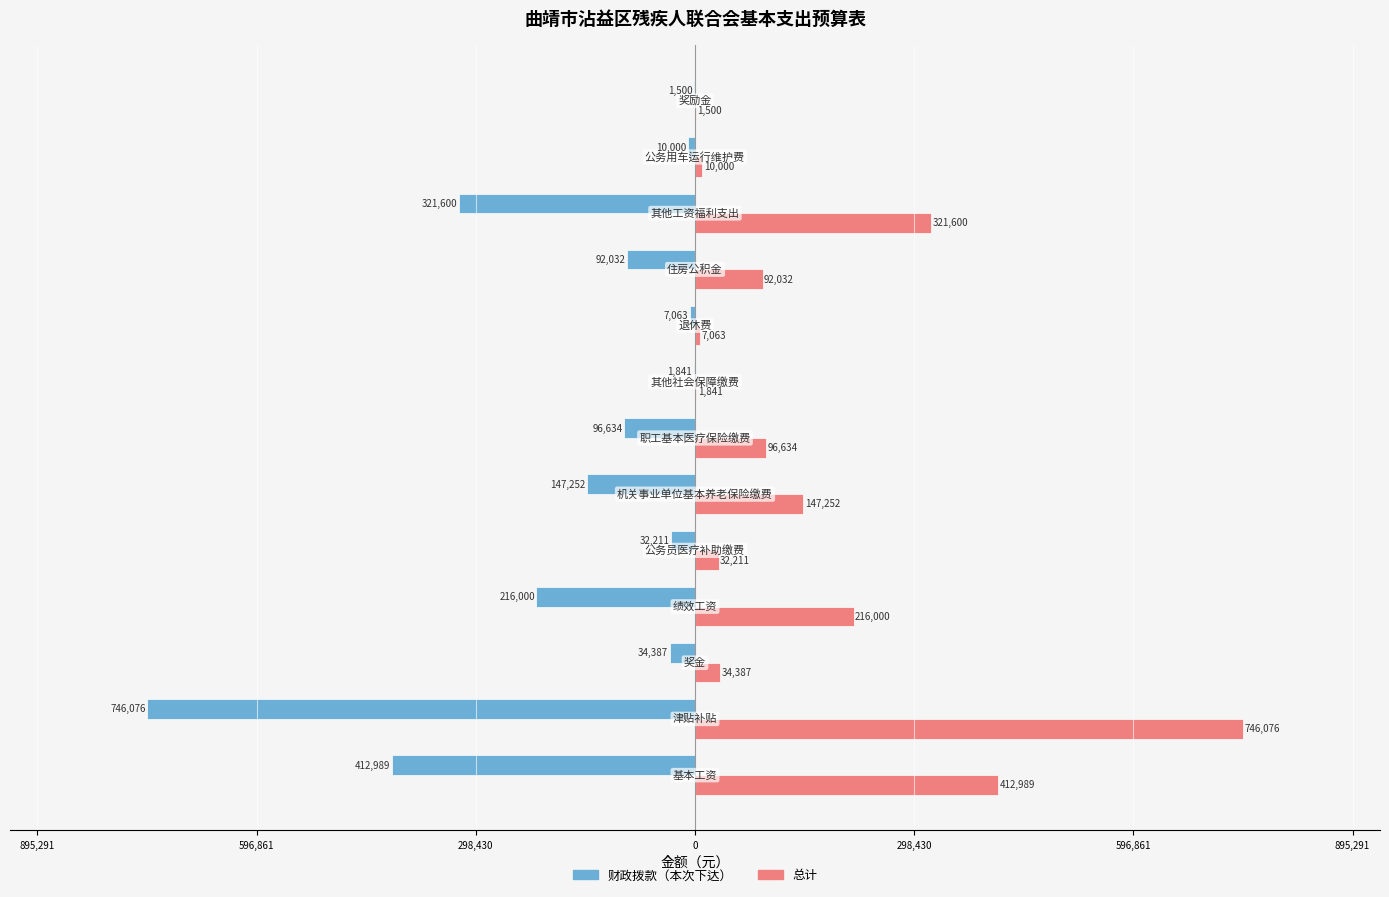

What is the average value of the 总计 series?

163045.0